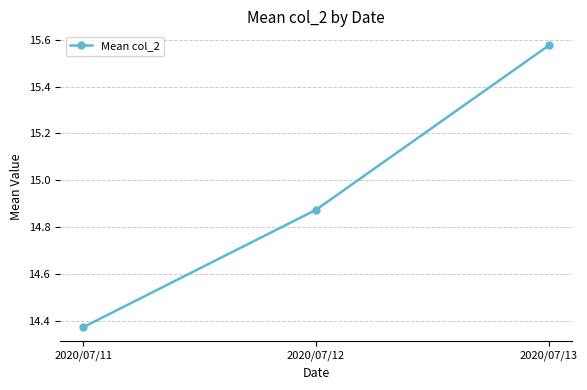

At which category does the chart reach its minimum across all series?

2020/07/11